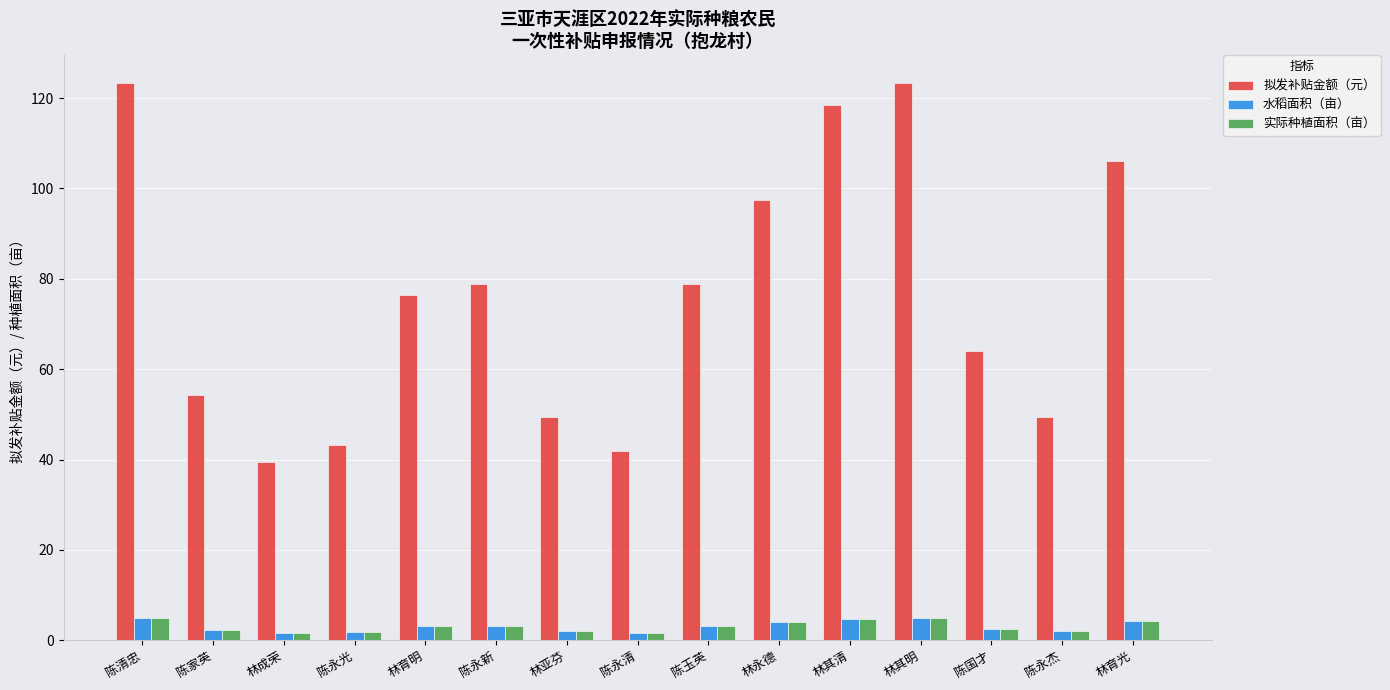

What is the average value of the 实际种植面积（亩） series?

3.1